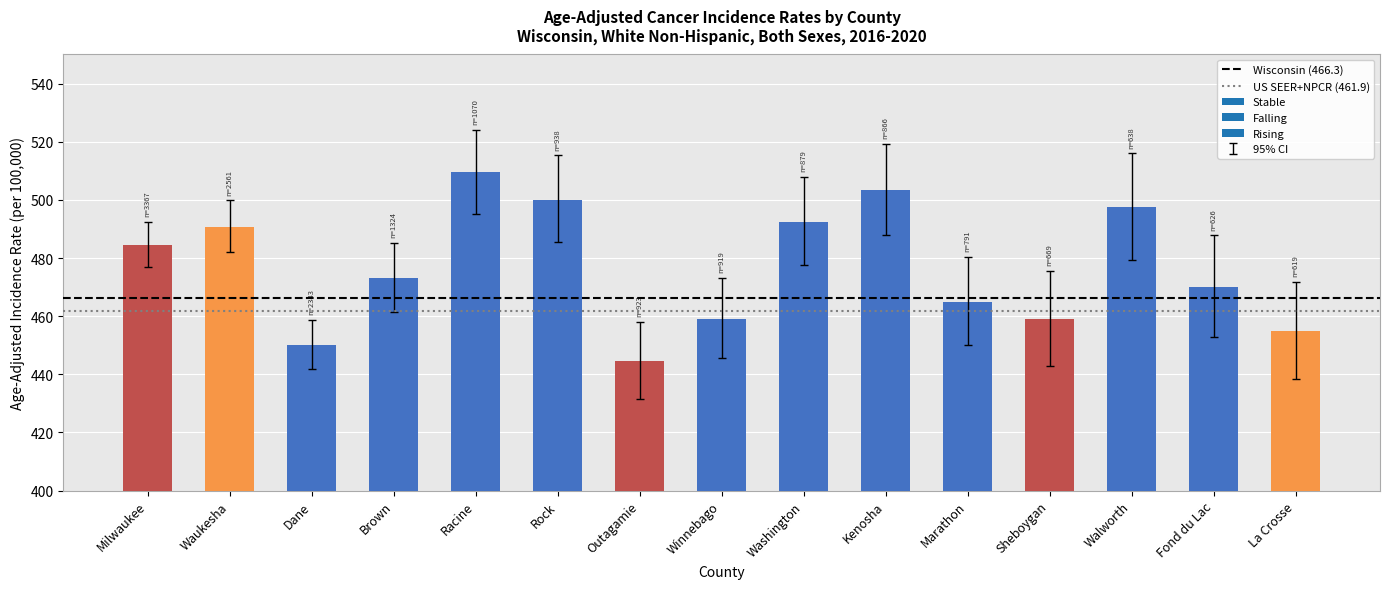

The chart shows a value of 470.1 at Fond du Lac. True or false?

True